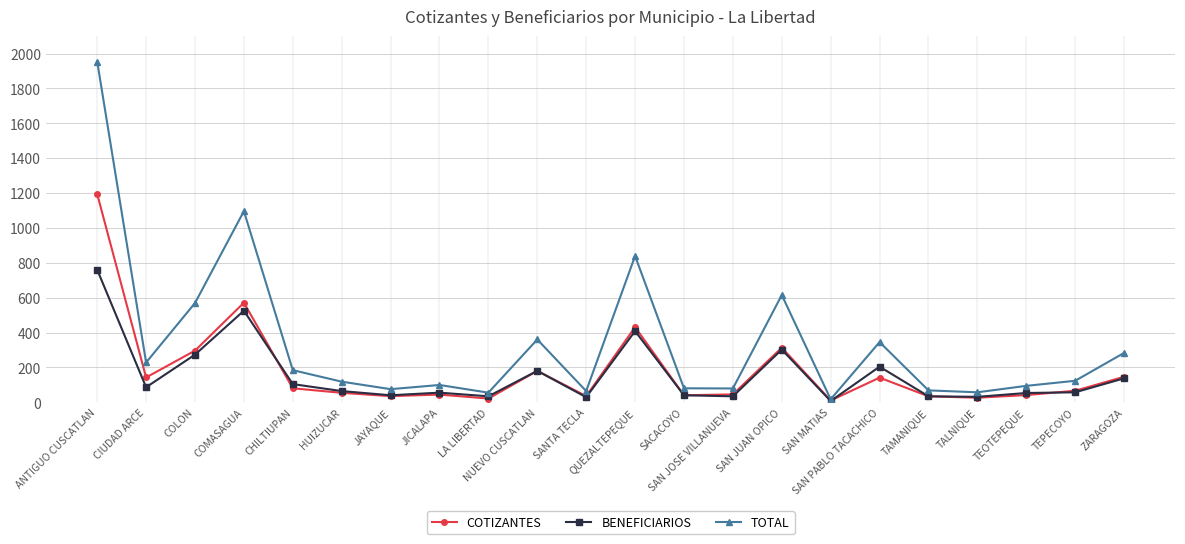

Which series has the largest range (max minus min)?

TOTAL